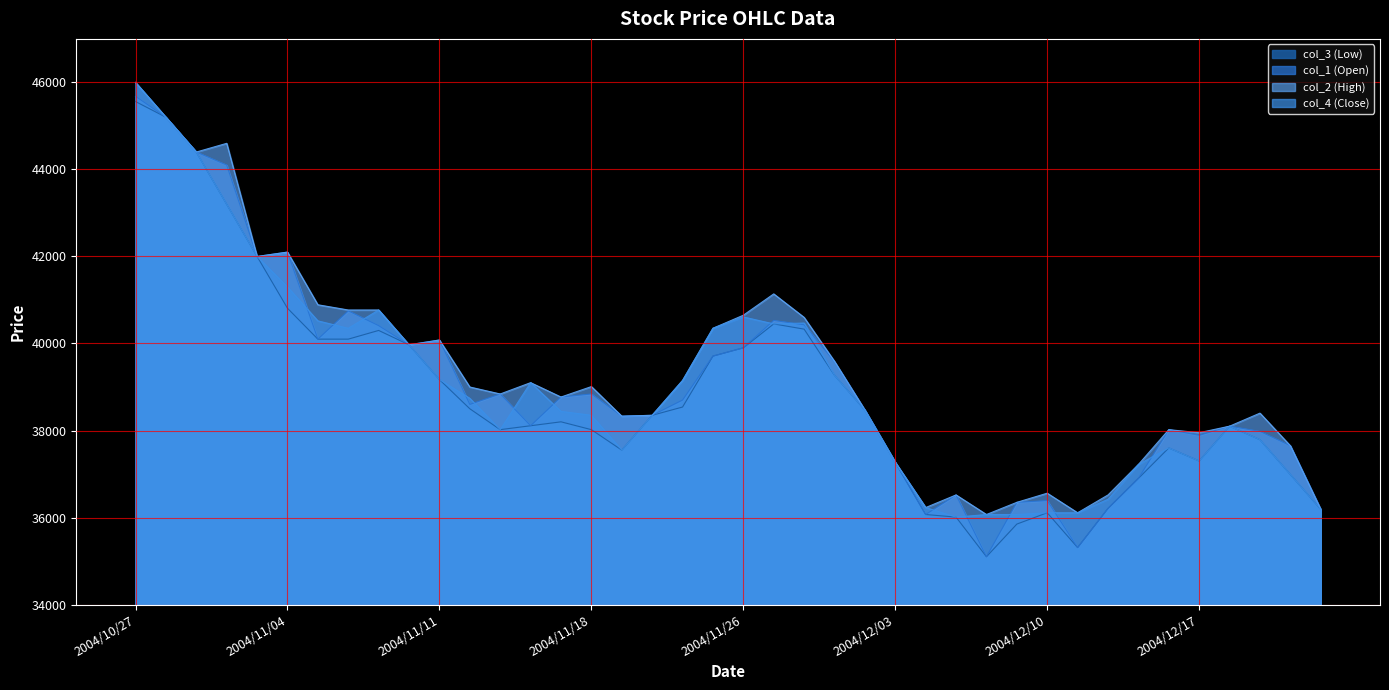

True or false: col_3 (Low) and col_1 (Open) cross at least once.

False